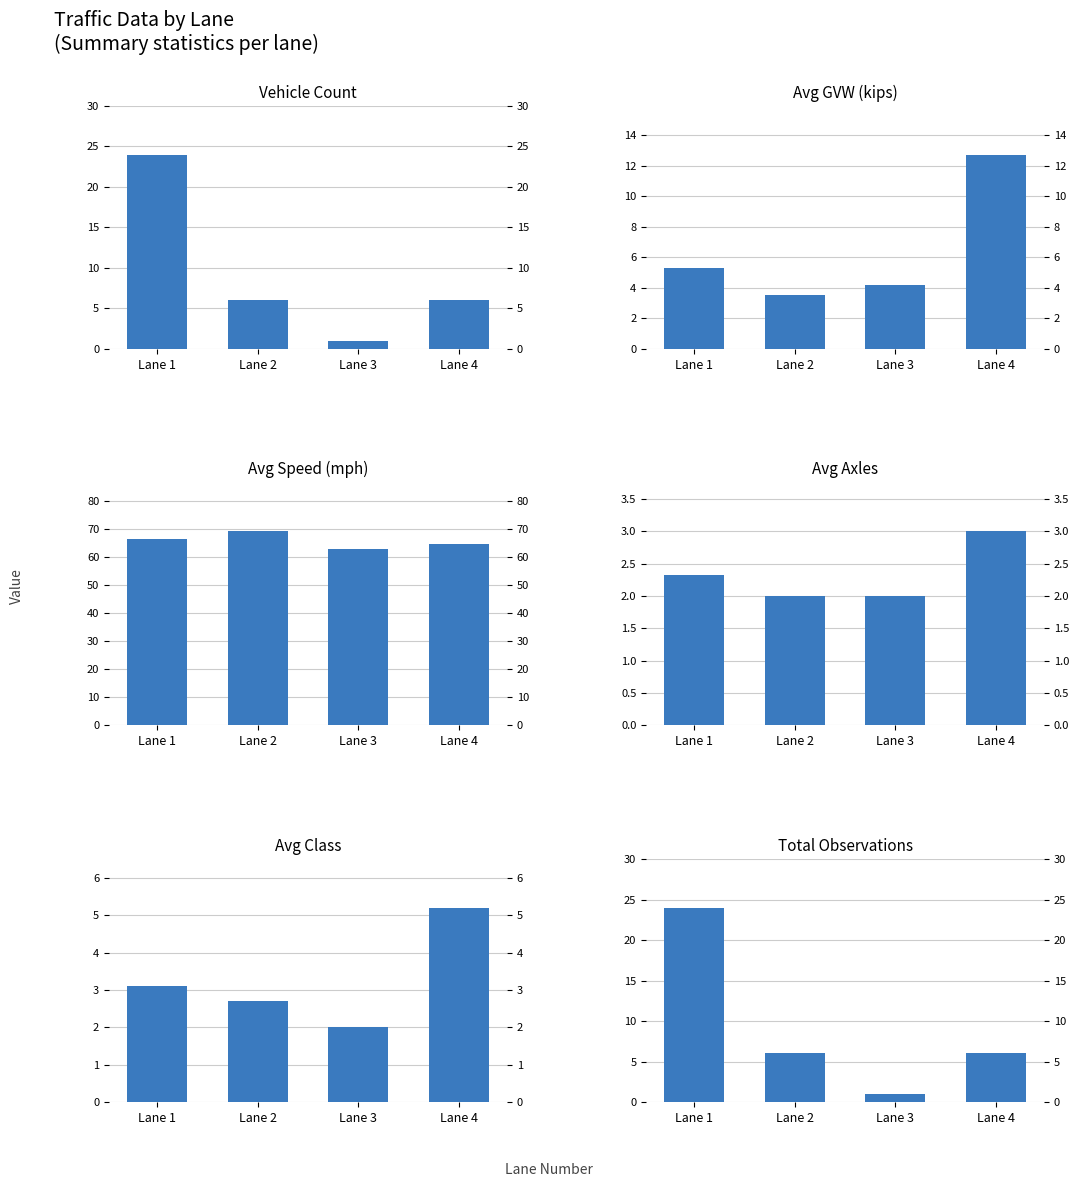

Which category has the highest value in the Avg GVW (kips) series?

Lane 4